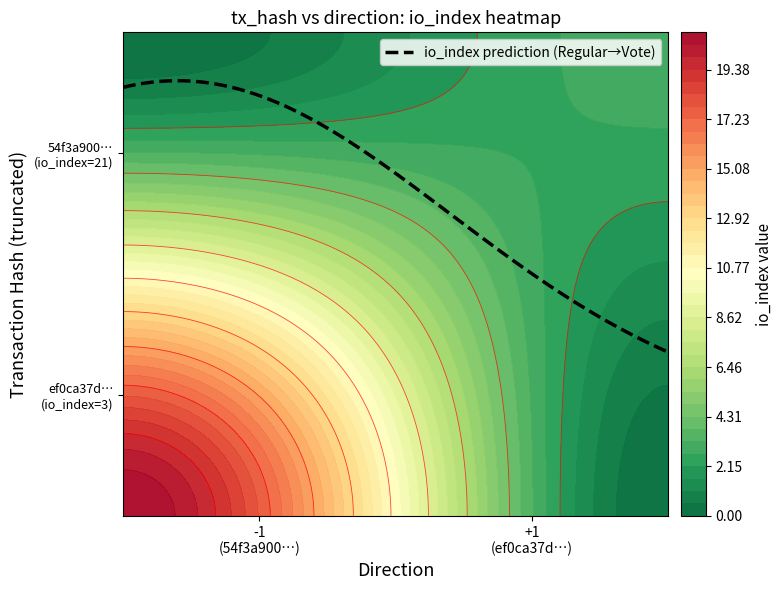

Which has a higher value, direction or io_index?

io_index